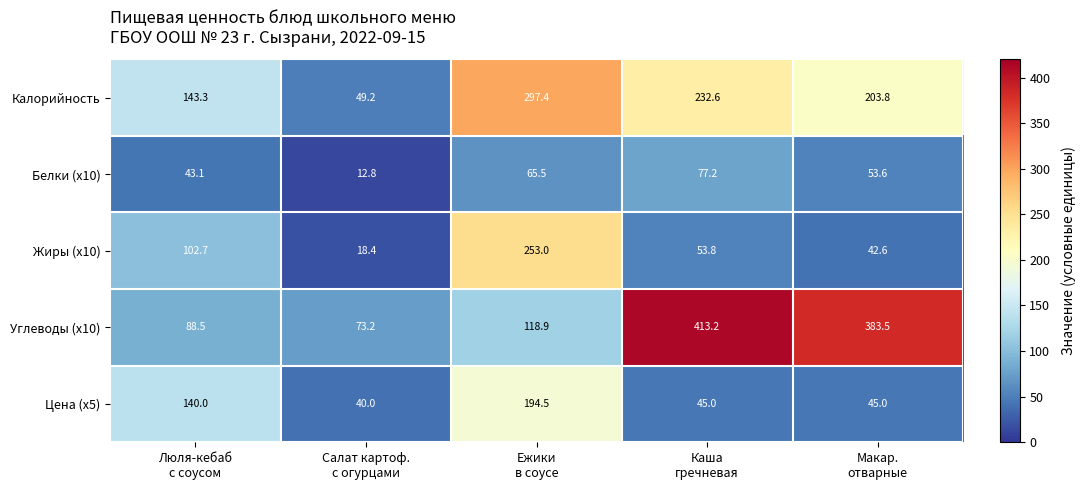

Which series has the largest range (max minus min)?

Углеводы (x10)